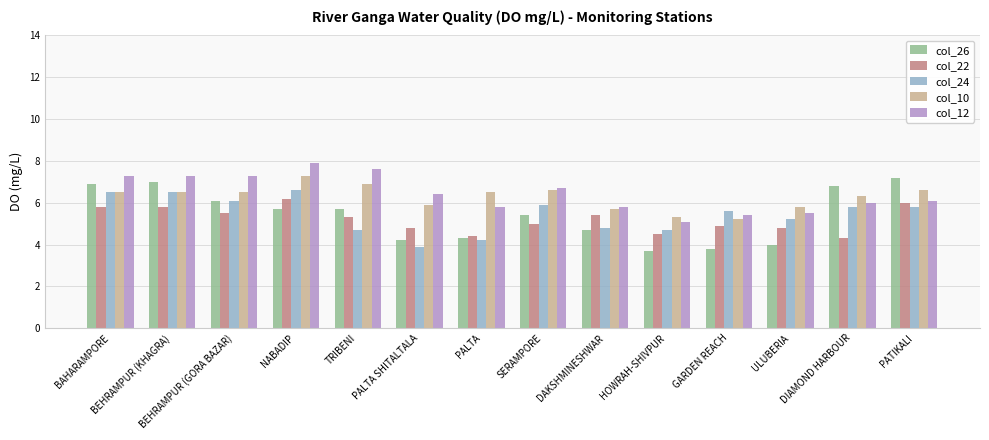

Which series has the widest spread of values?

col_26